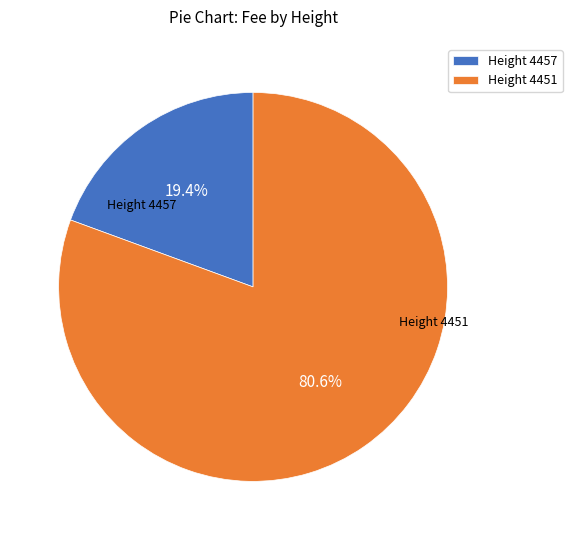

Combined, what portion of the pie is Height 4451 and Height 4457?

100.0%